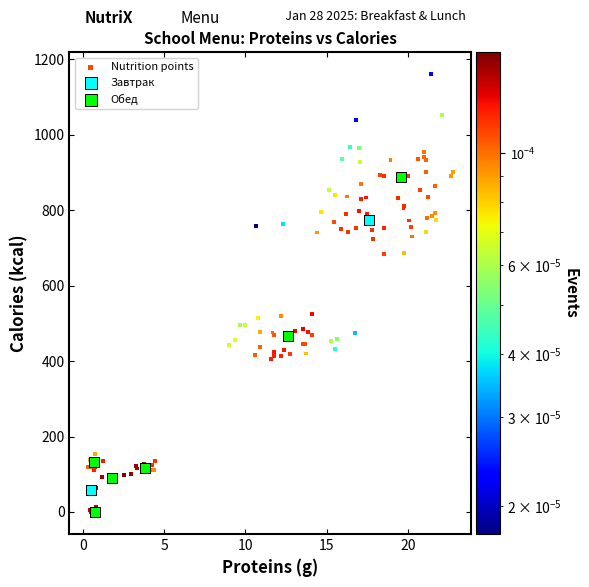

Which series contains the highest Y value?

Nutrition points